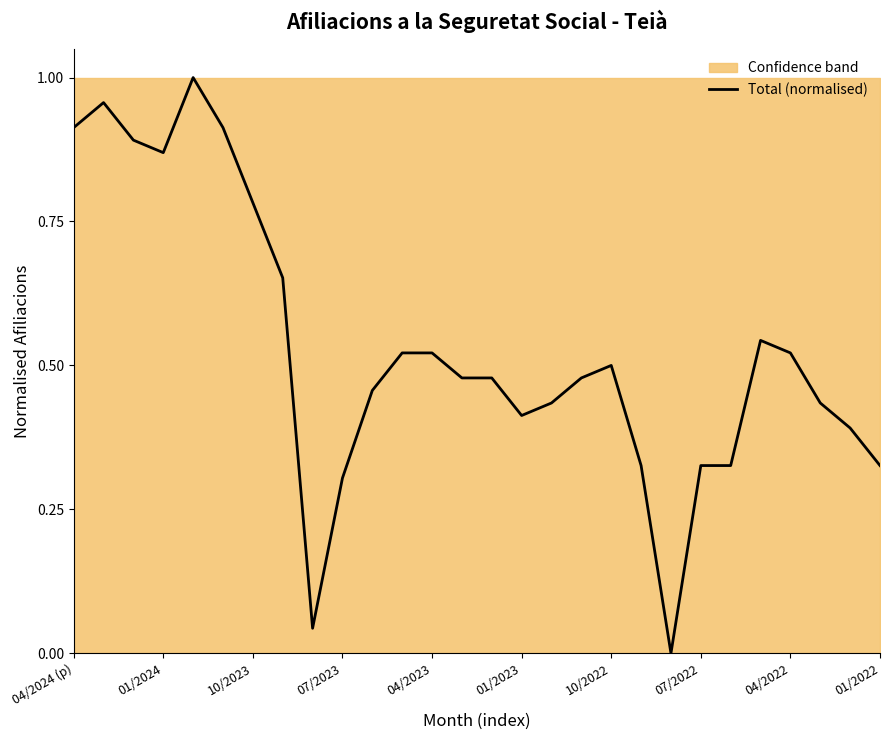

True or false: Total (normalised) has a value of 0.2 at 07/2023.

False